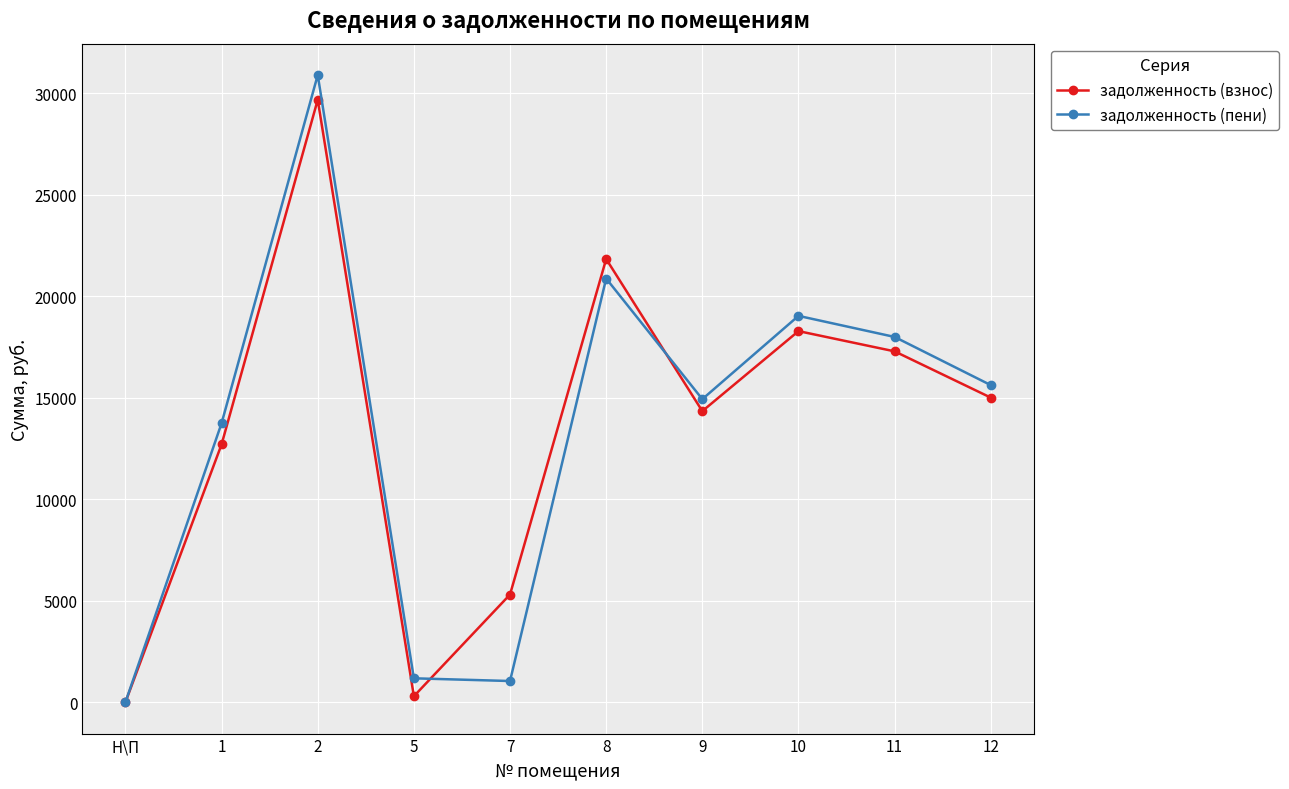

The value of задолженность (пени) at 2 is 45503.6. True or false?

False